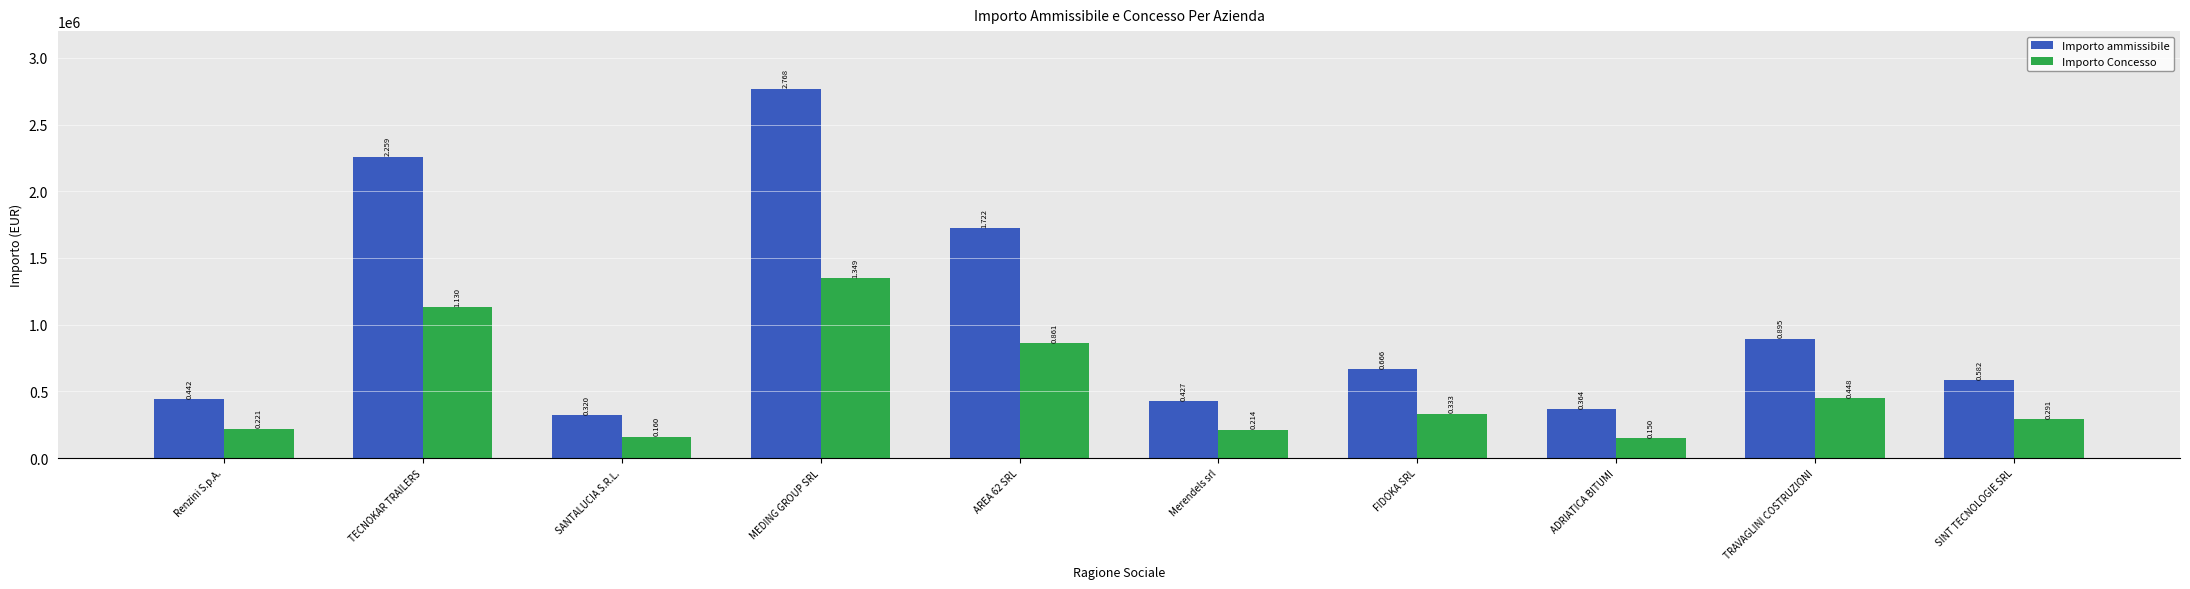

What is the label of the 8th bar from the right?

SANTALUCIA S.R.L.